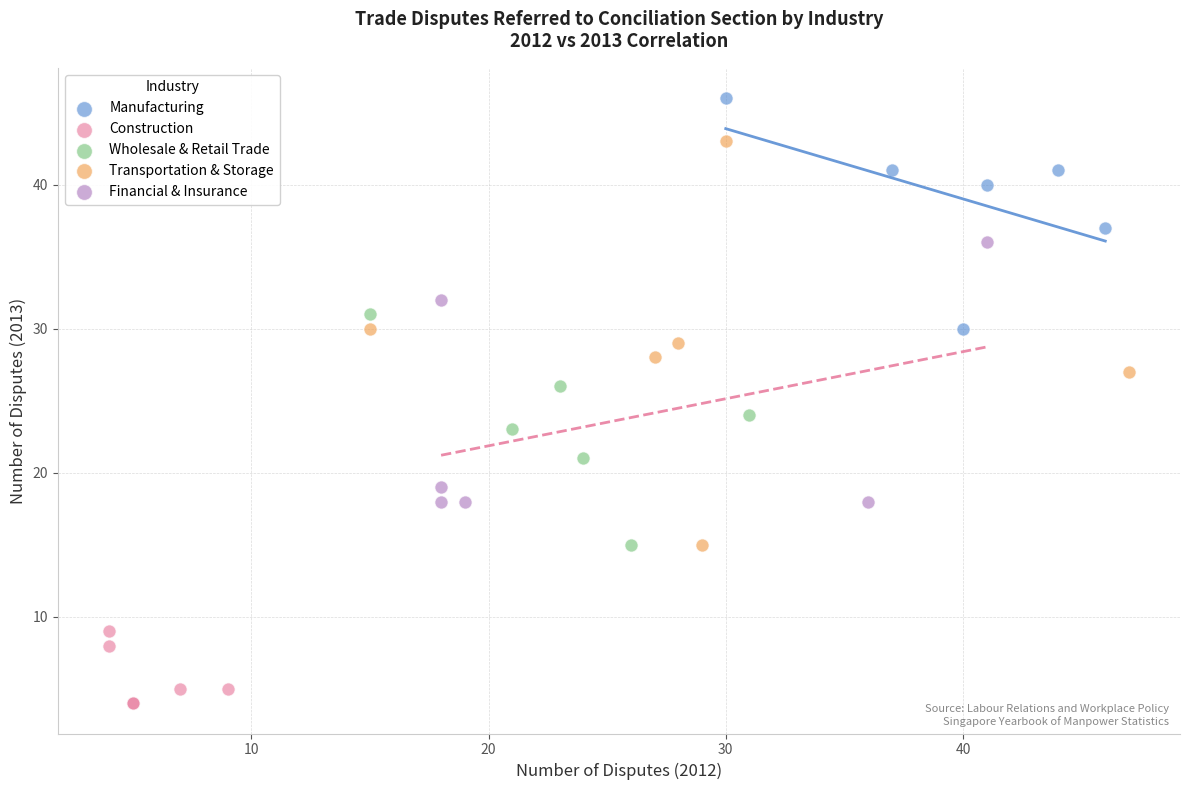

Which series has the widest spread of Y values?

Transportation & Storage